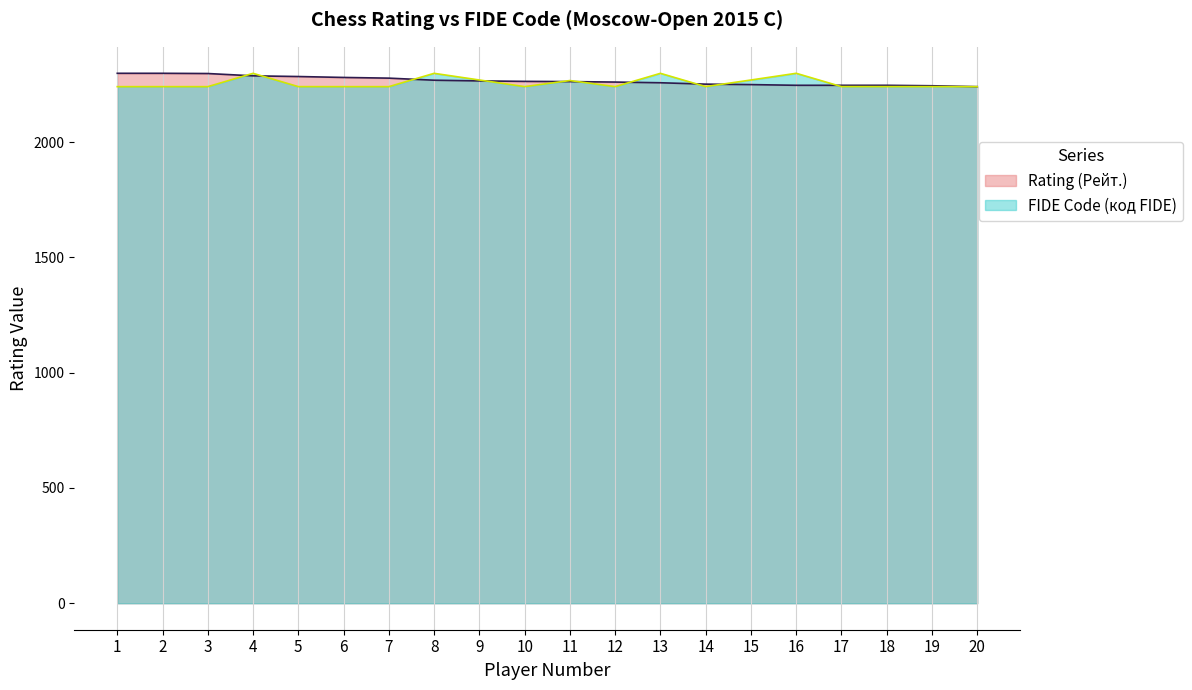

Is the value of FIDE Code (код FIDE) at 20 greater than the value of Rating (Рейт.) at 5?

No